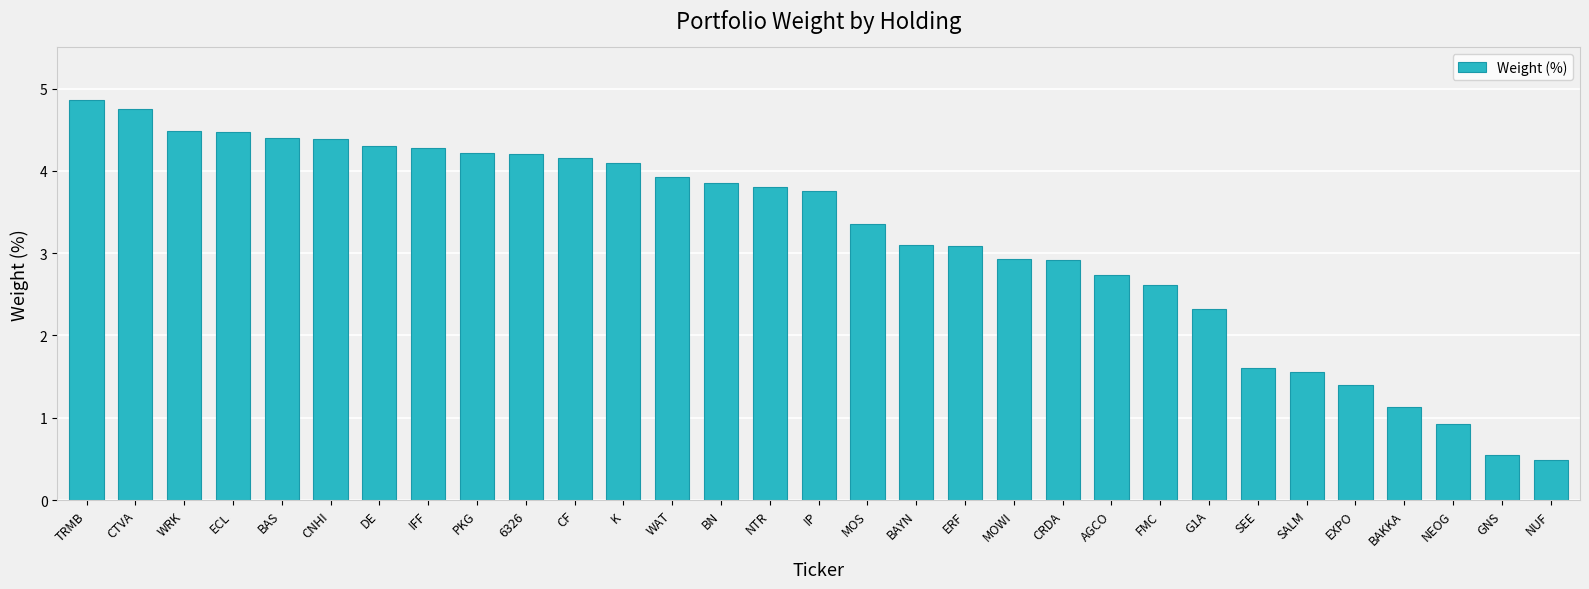

Read the value at BAKKA.

1.1